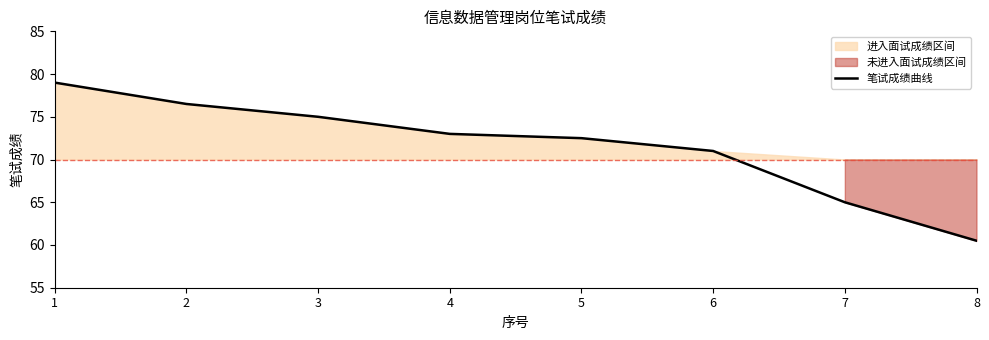

What is the change in value from 5 to 8?

-12.0